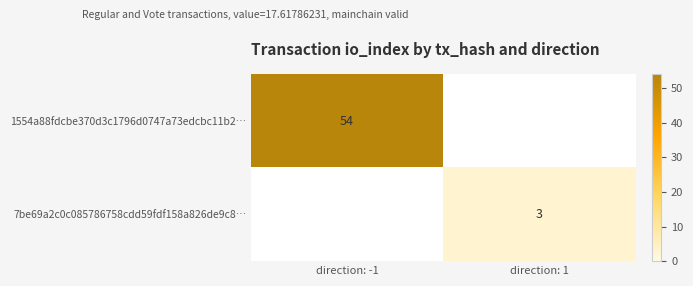

How many values in 1554a88fdcbe370d3c1796d0747a73edcbc11b2… are above zero?

1